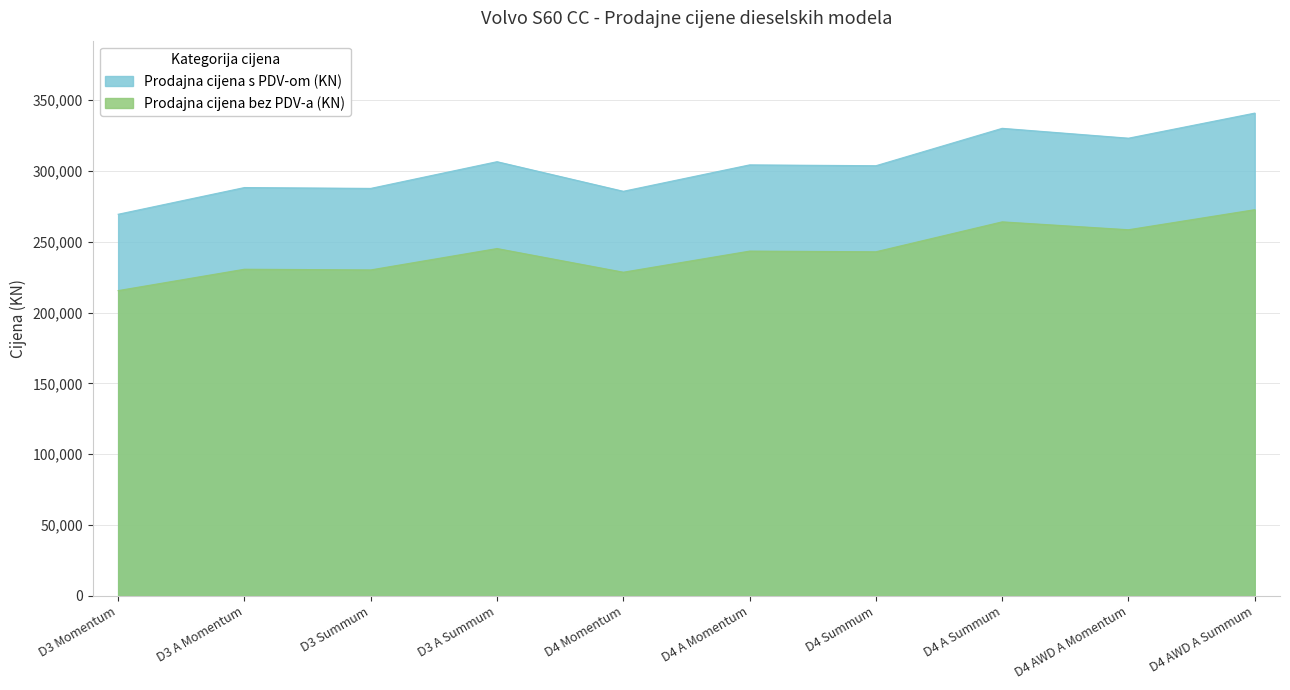

Does the chart have visible grid lines?

Yes